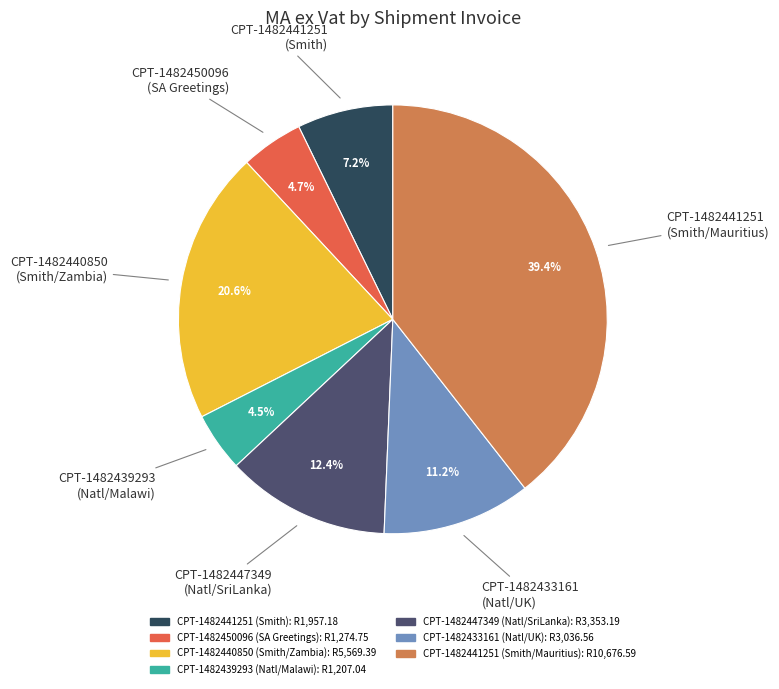

Is there any slice that represents more than half of the pie?

No